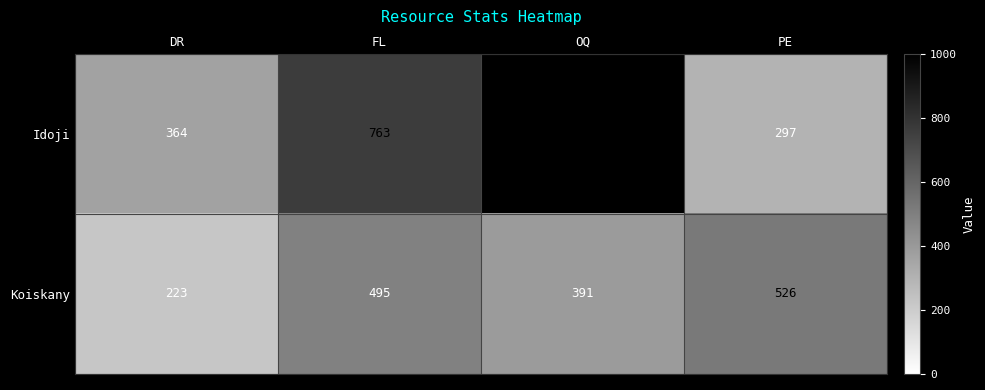

What is the minimum value shown in the chart?

223